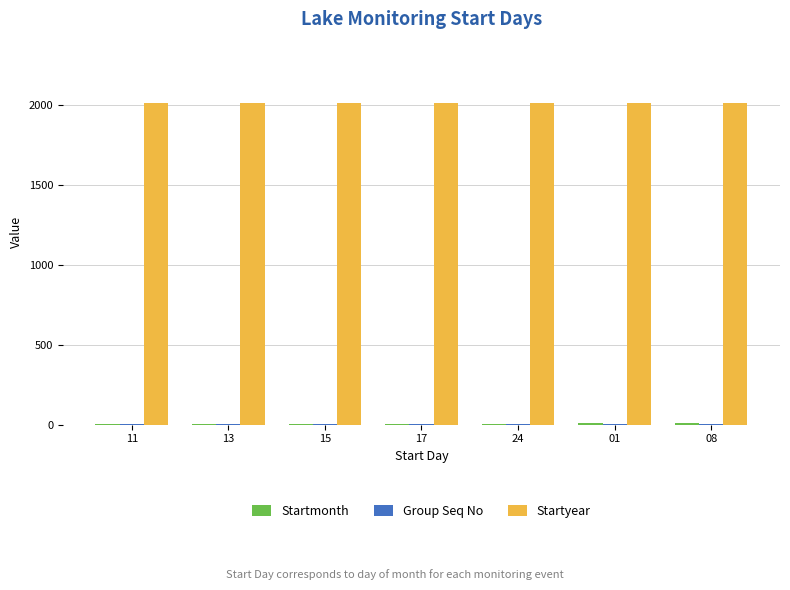

Which series has the largest total across all categories?

Startyear